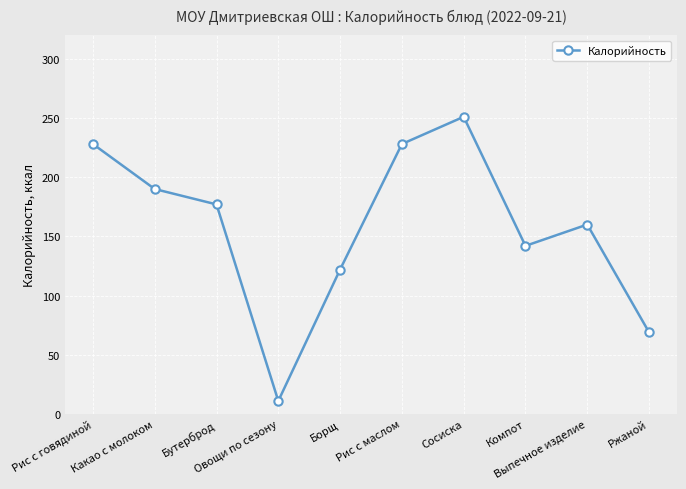

How many categories are shown in the chart?

10